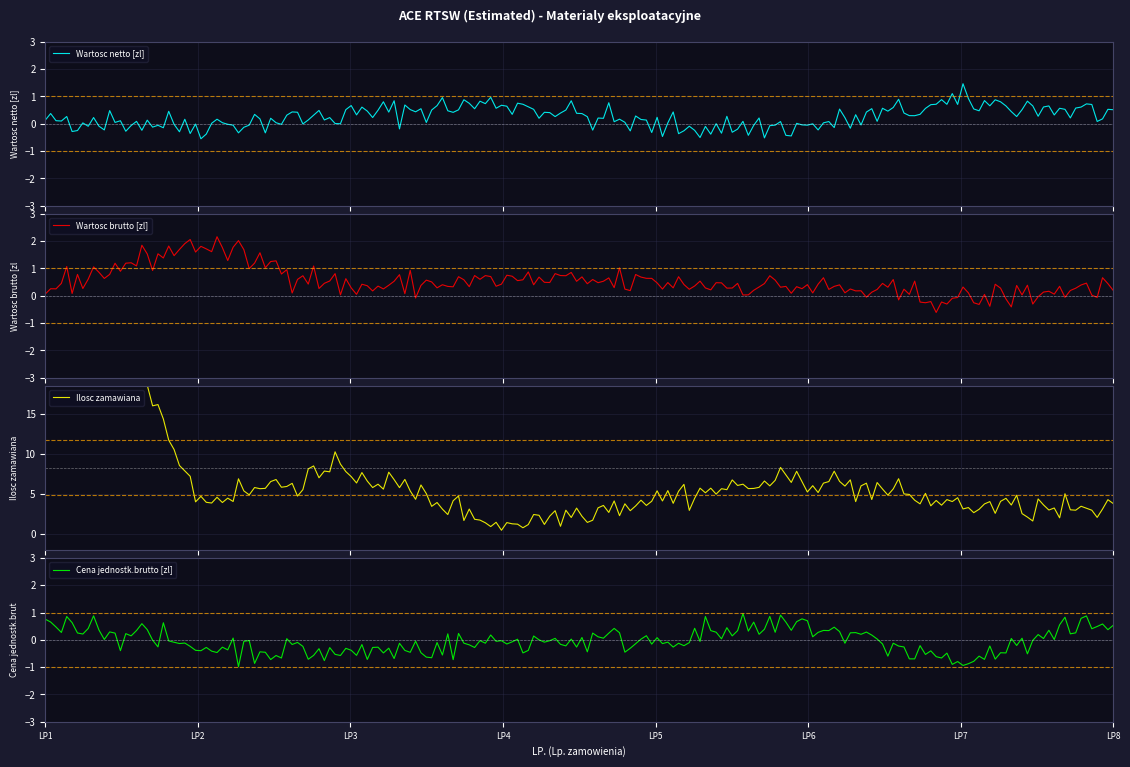

What is the highest value of the Wartosc netto [zl] series?

1.5